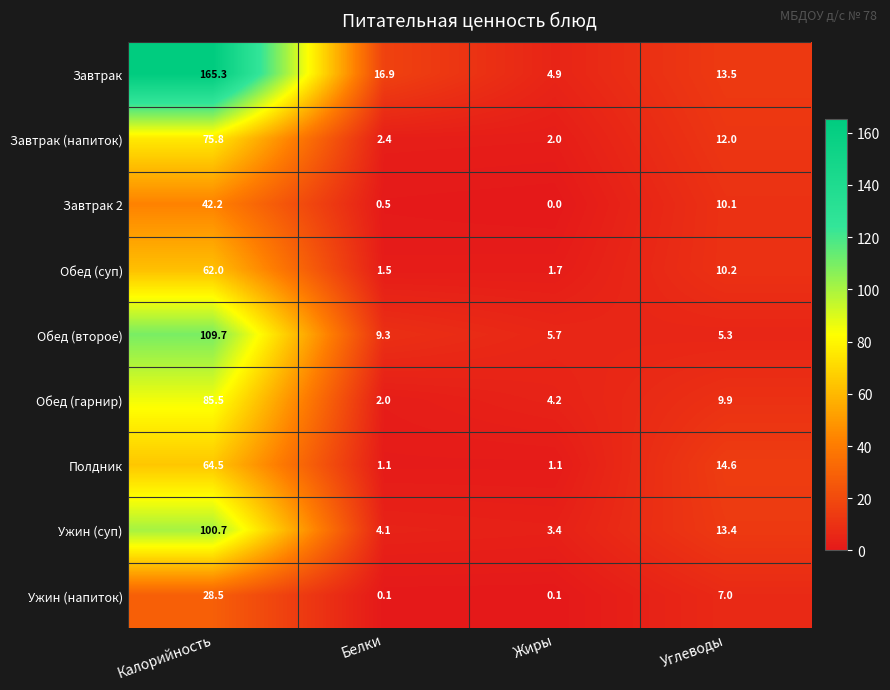

What is the sum of all Полдник values?

81.3